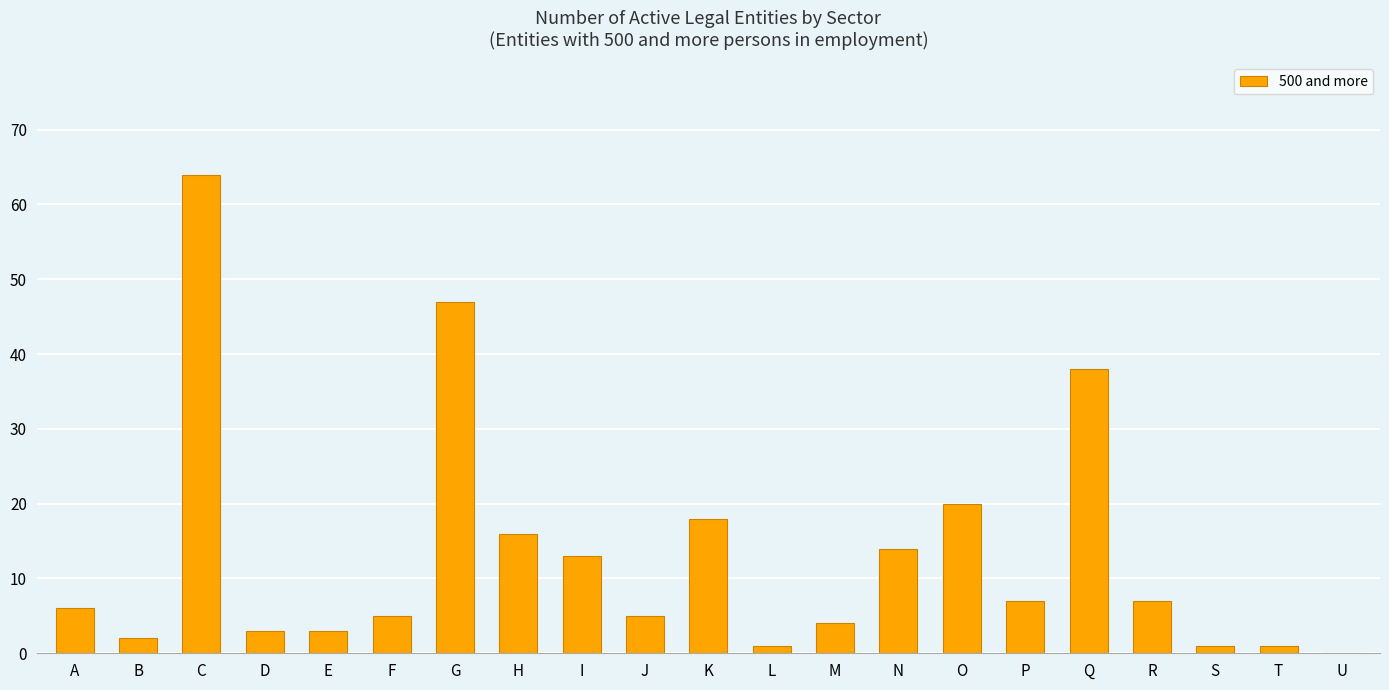

Is it true that the value at N is 14?

True